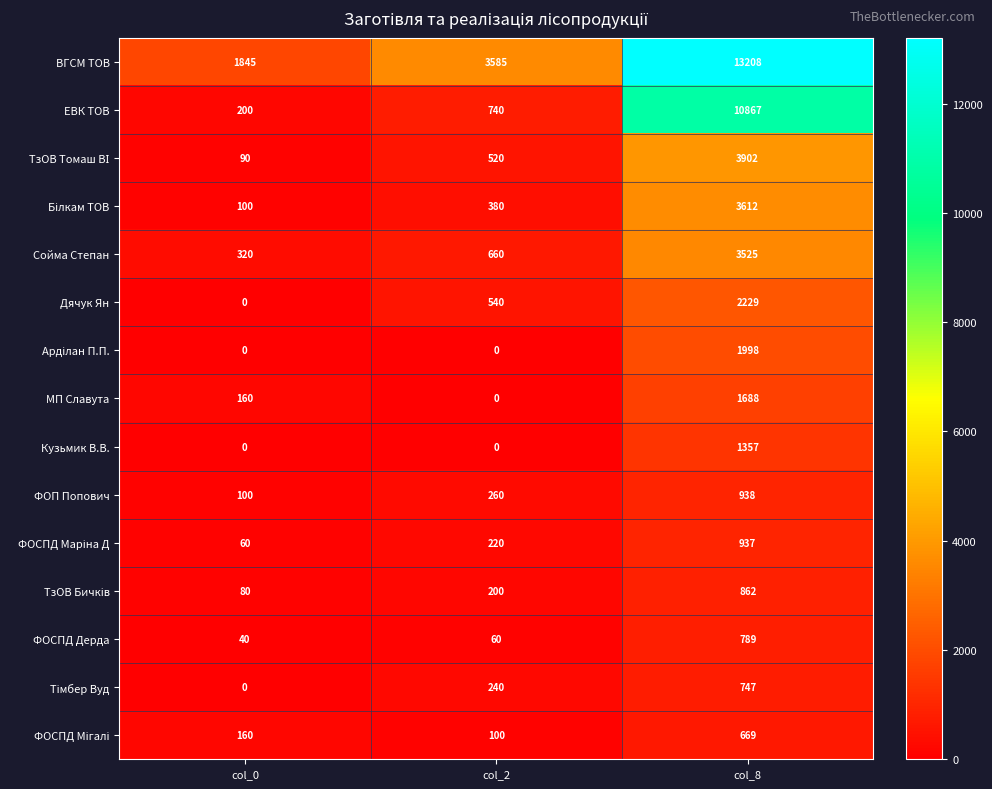

What is the difference between the highest and lowest values at col_2?

3585